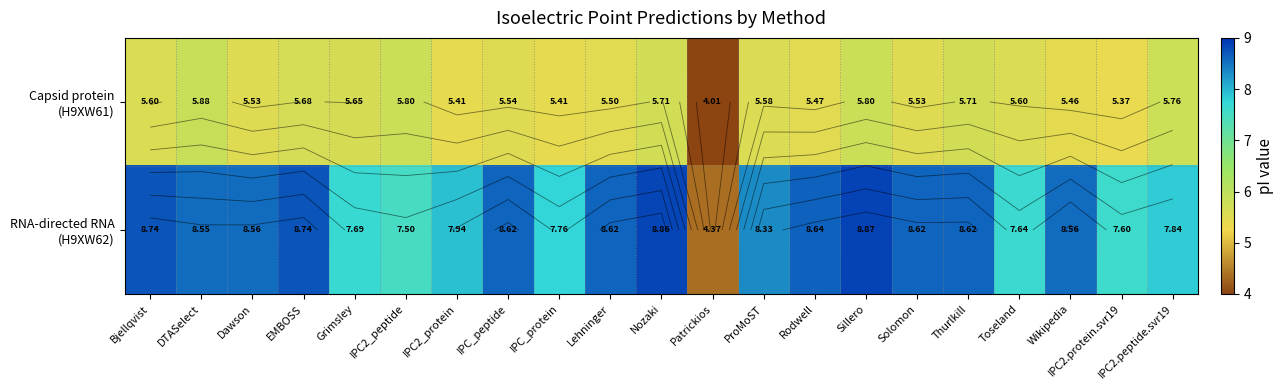

The value of Capsid protein (H9XW61) at Solomon is 5.5. True or false?

True